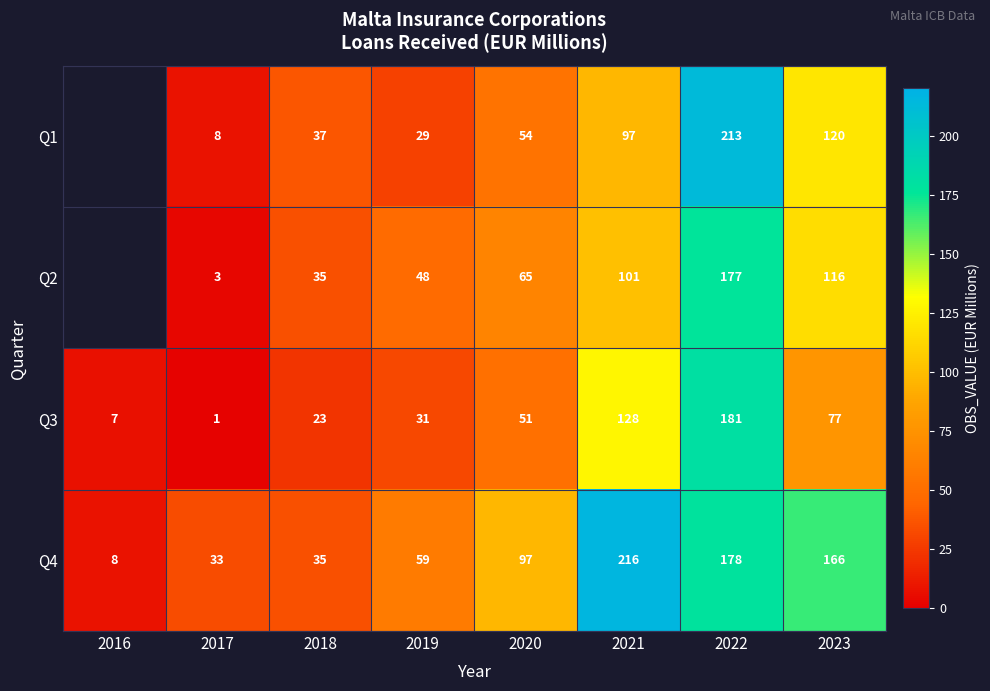

How many data points in Q3 are less than 51?

4